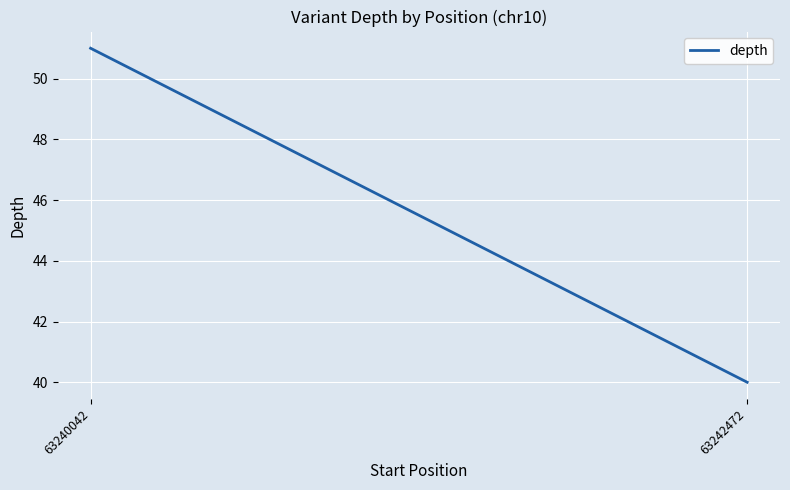

What is the value of the 1st point from the left?

51